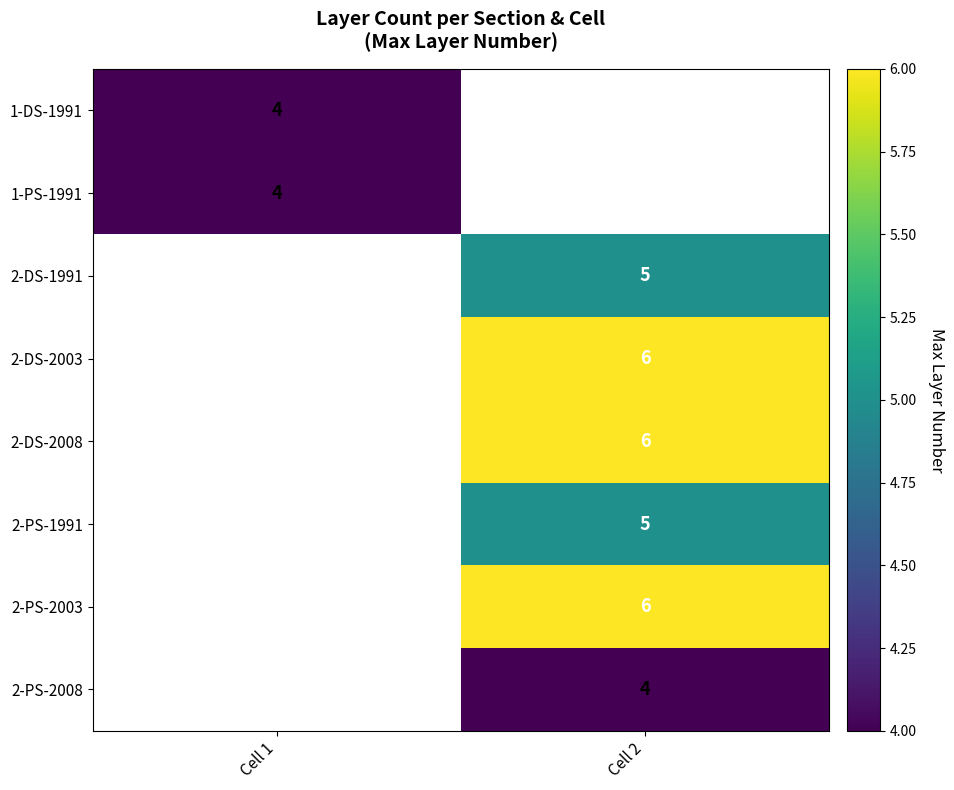

The value of 2-DS-1991 at Cell 2 is 5. True or false?

True